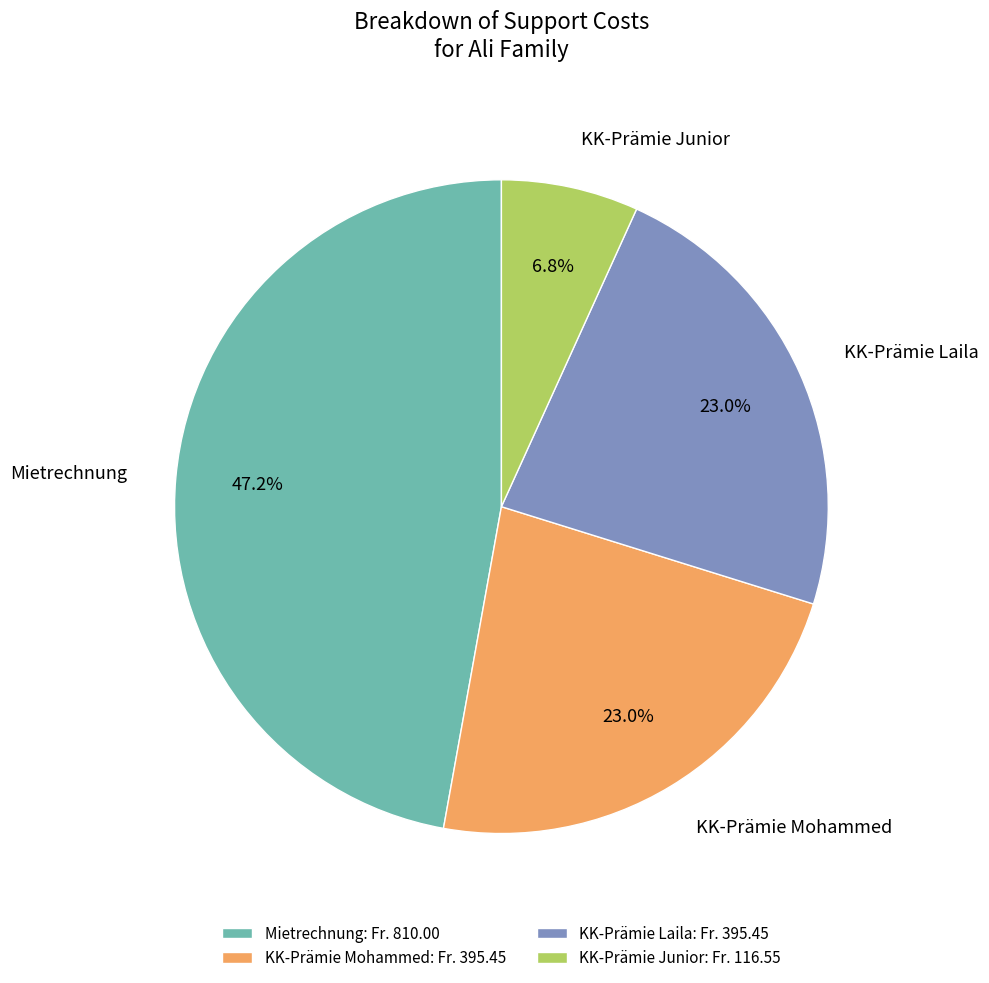

How many segments does this pie chart have?

4